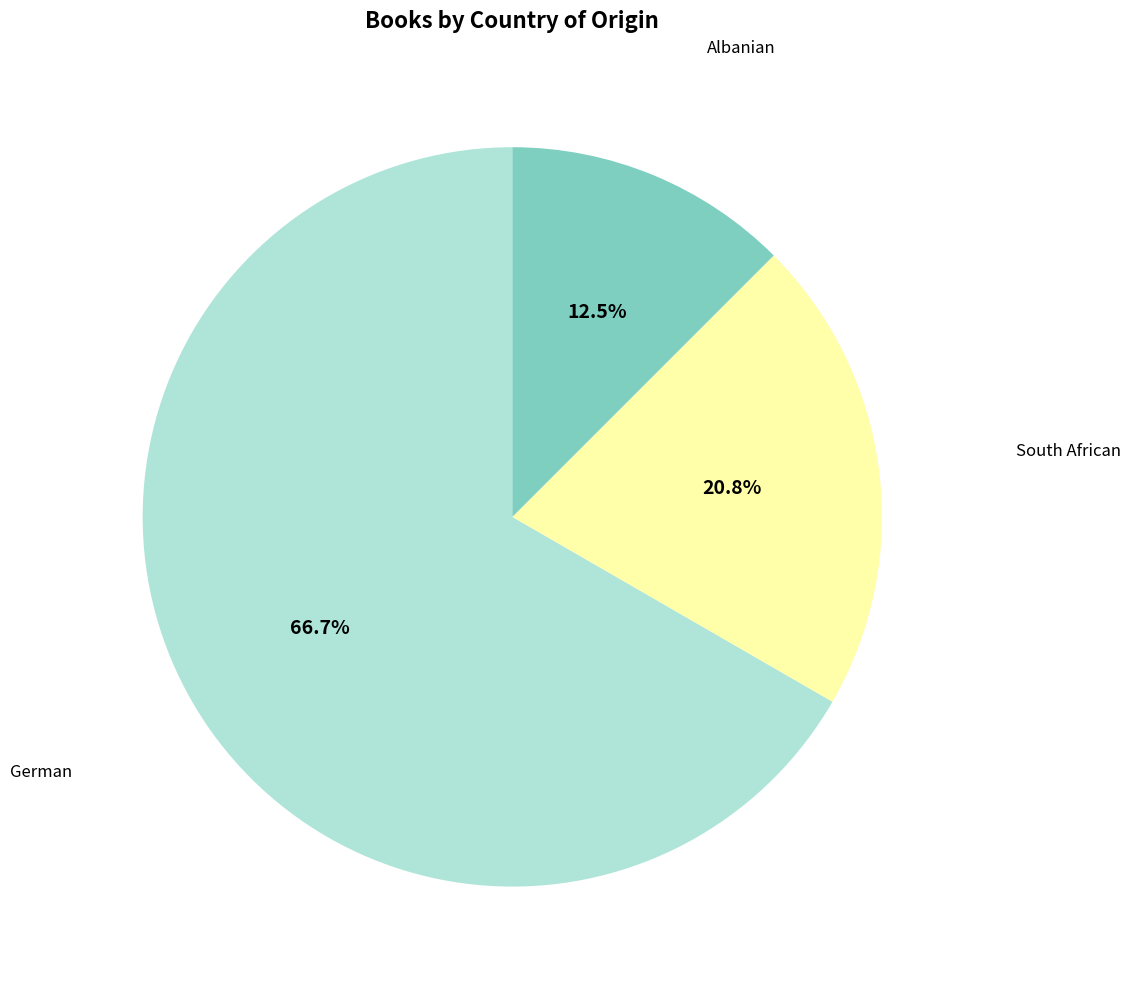

Is there a majority slice in this chart?

Yes